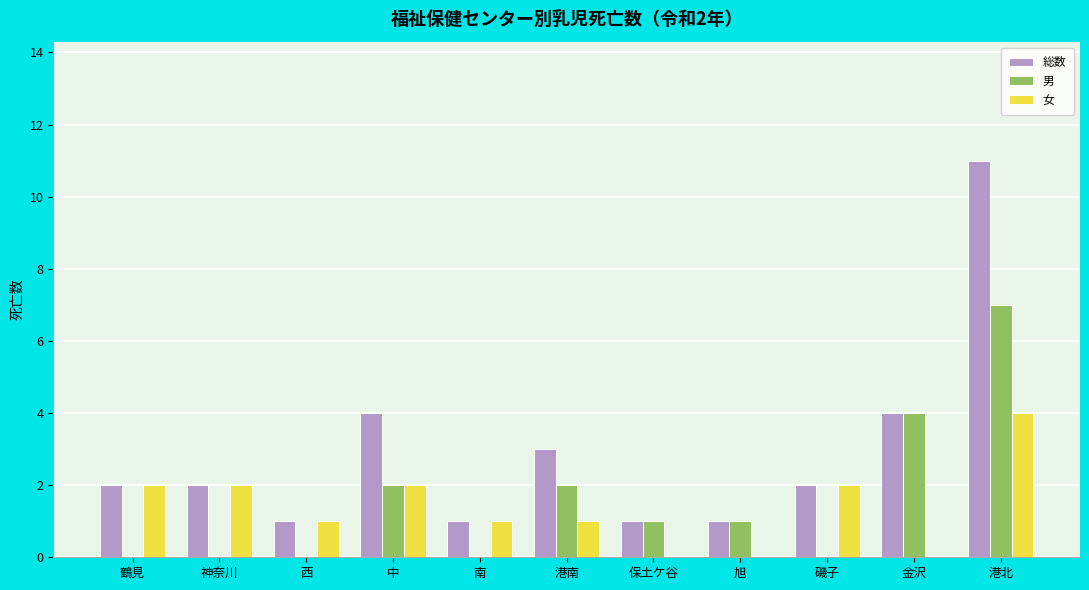

Which series changed the most between 中 and 南?

総数